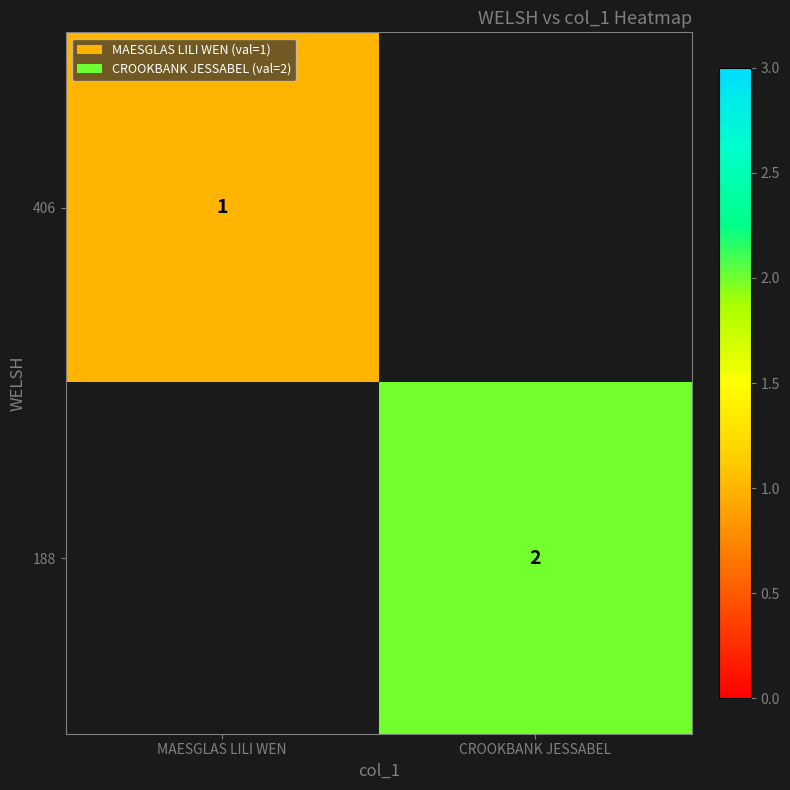

How many series are shown in this chart?

2